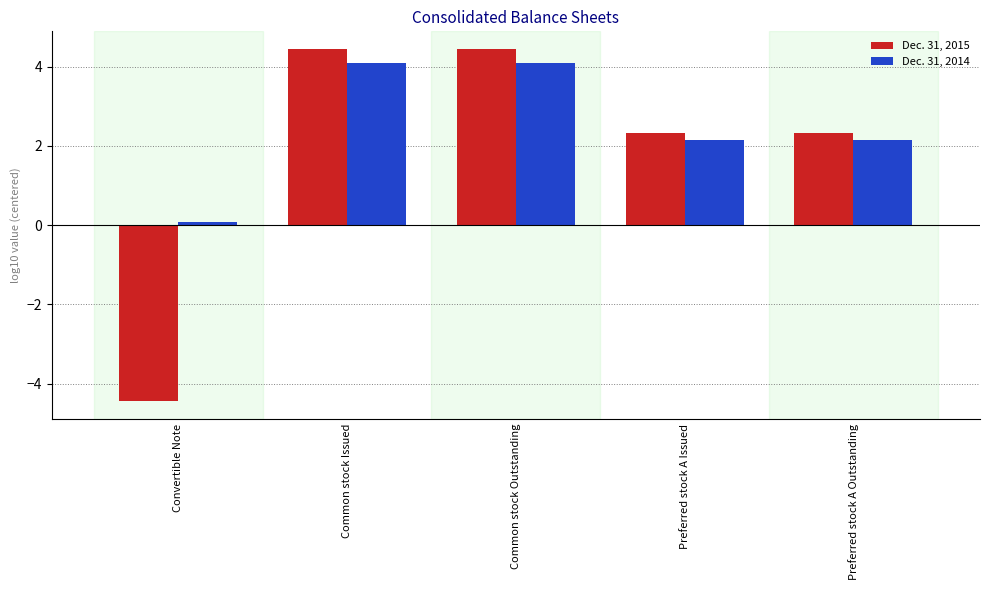

What is the difference between the maximum and second lowest values in the Dec. 31, 2015 series?

2.1